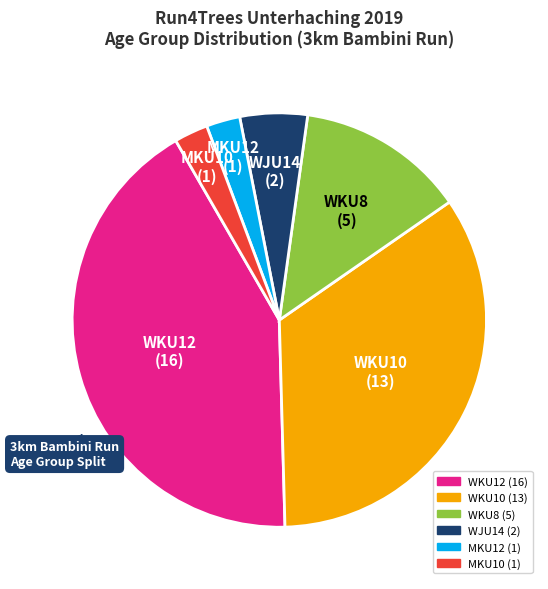

Between WJU14 and MKU10, which is larger?

WJU14